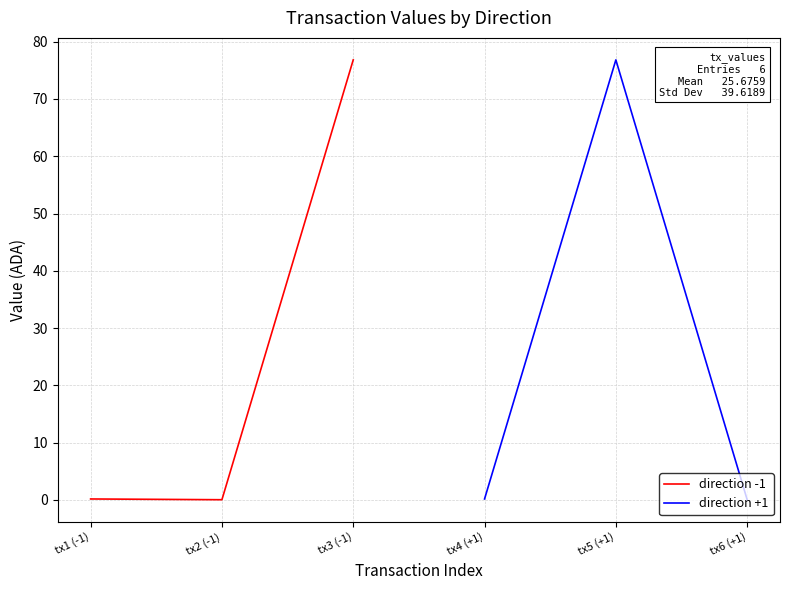

How many categories are shown in the chart?

3